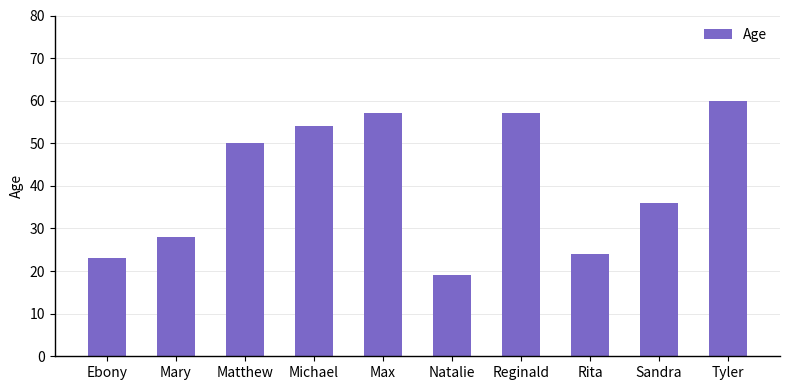

What is the approximate value at Michael, to the nearest 5?

55